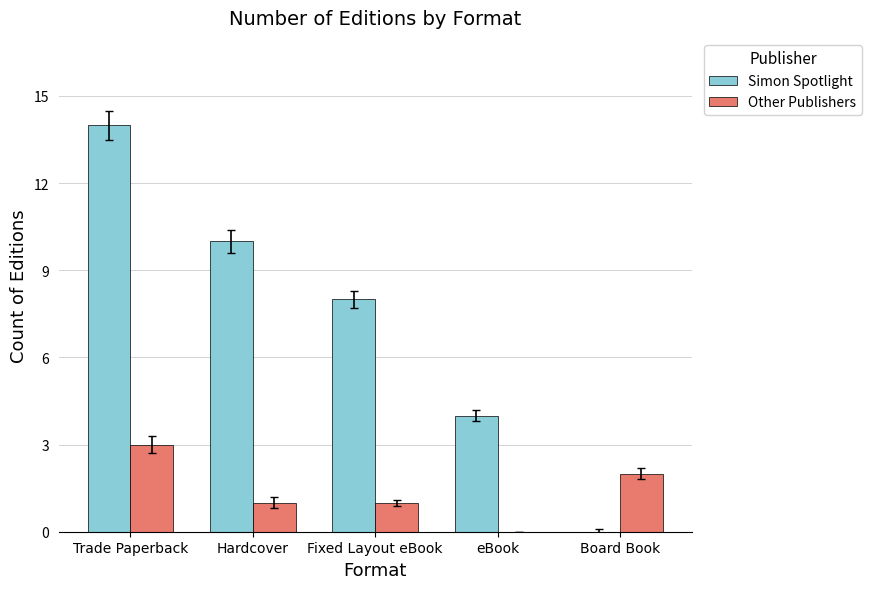

What is the maximum value shown in the chart?

14